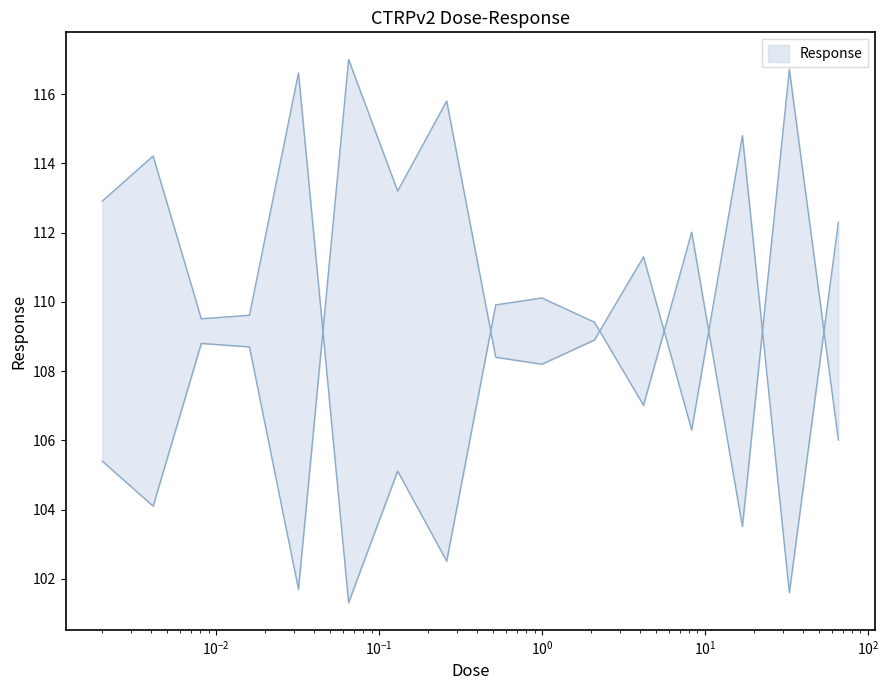

Read the value at 0.26.

115.8